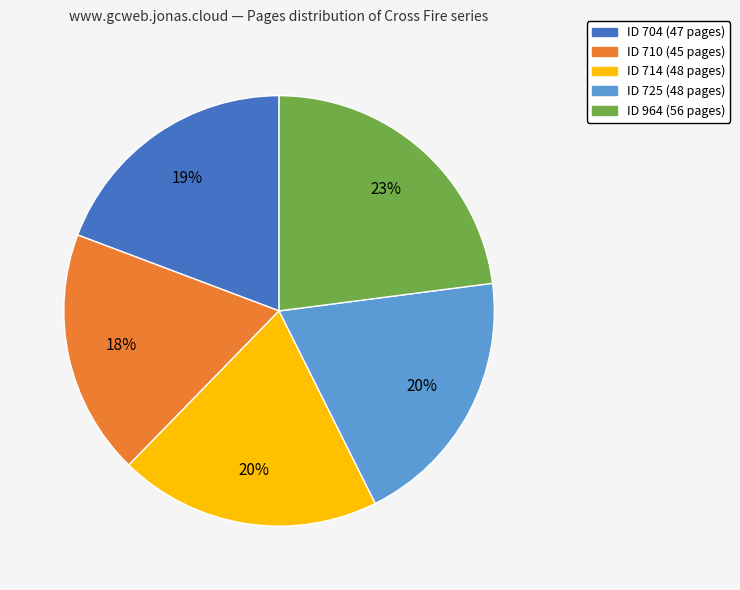

To the nearest percent, what is the average slice percentage?

20%